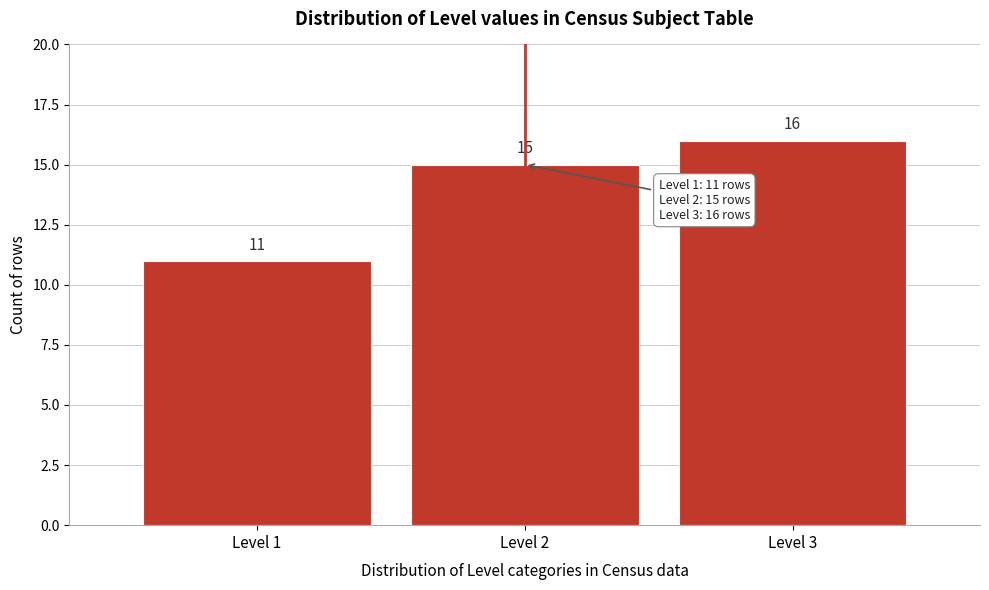

Which range on the x-axis has the tallest bar?

2.5 to 3.5